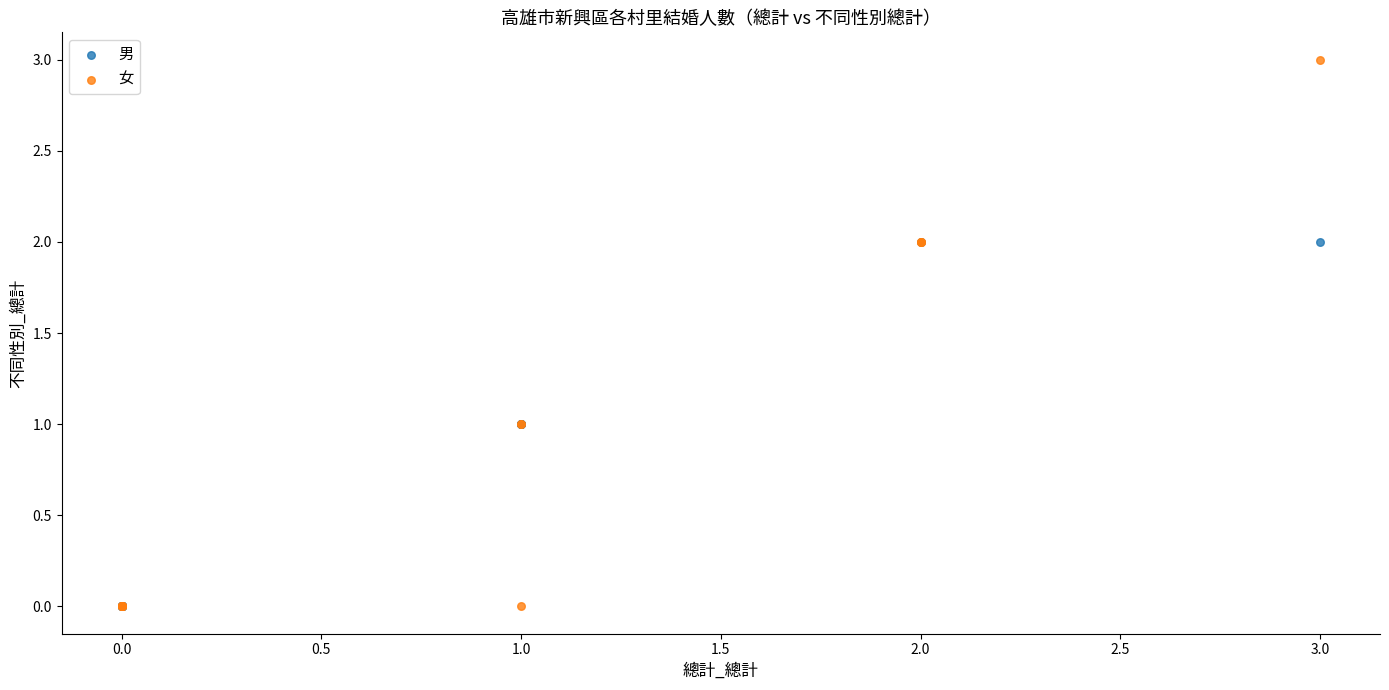

Which series has the largest Y range (max minus min)?

女